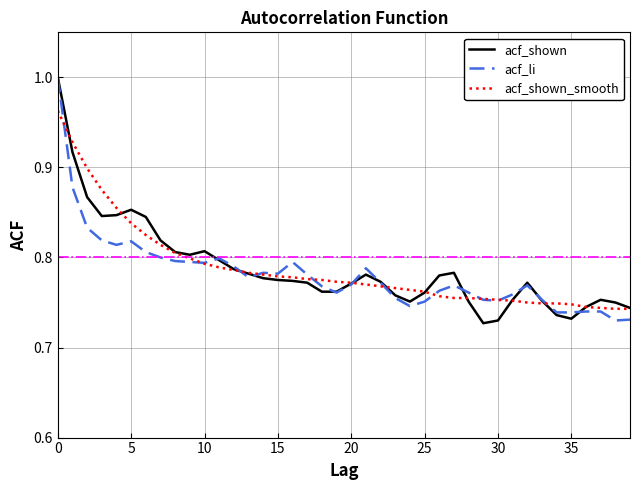

How many intersections are there between acf_li and acf_shown_smooth?

11